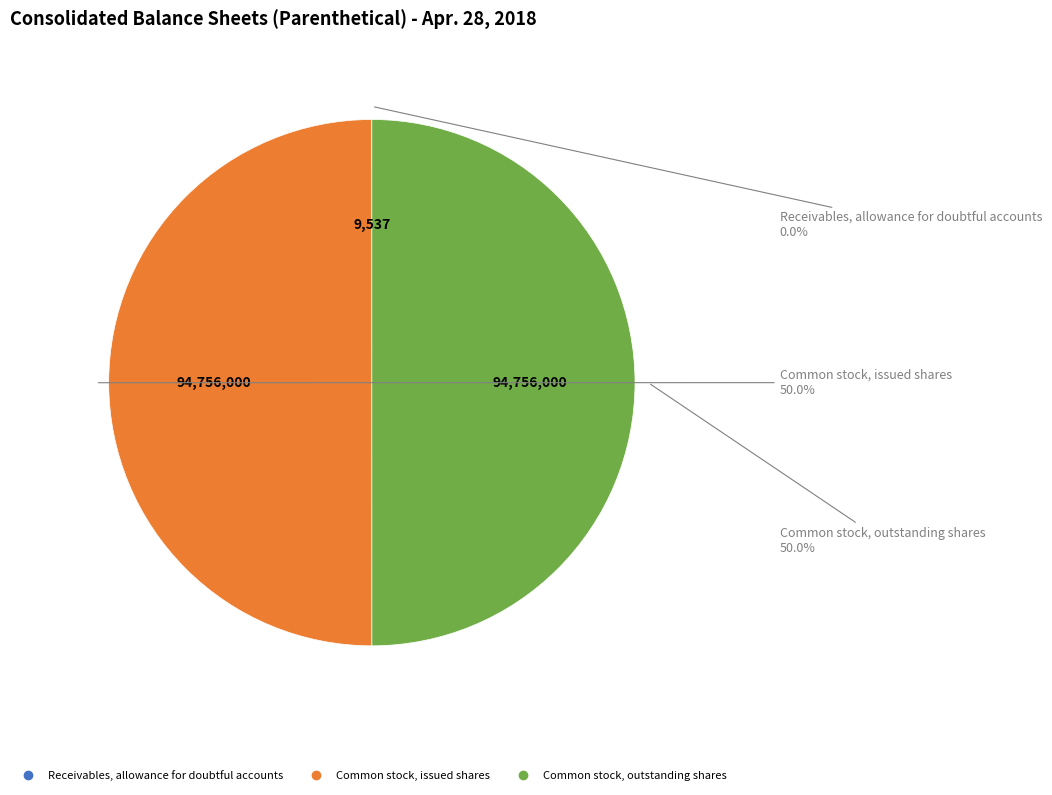

Is the sum of Common stock, issued shares and Common stock, outstanding shares greater than half?

Yes